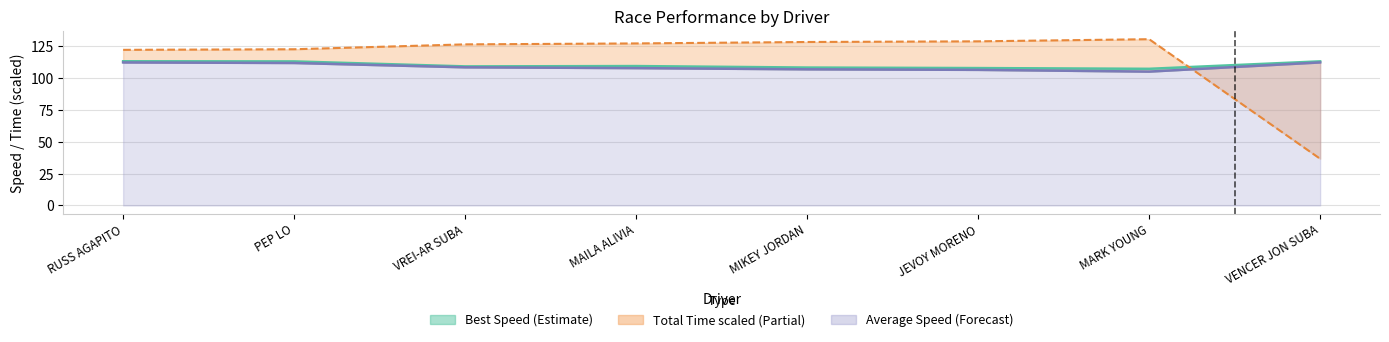

The value of Best Speed at RUSS AGAPITO is 112.1. True or false?

True